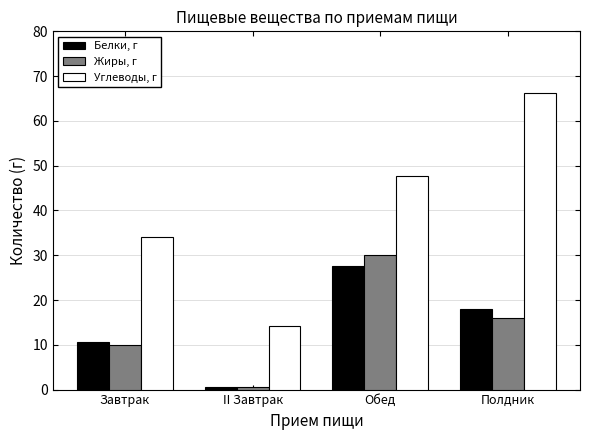

How many categories are shown in the chart?

4